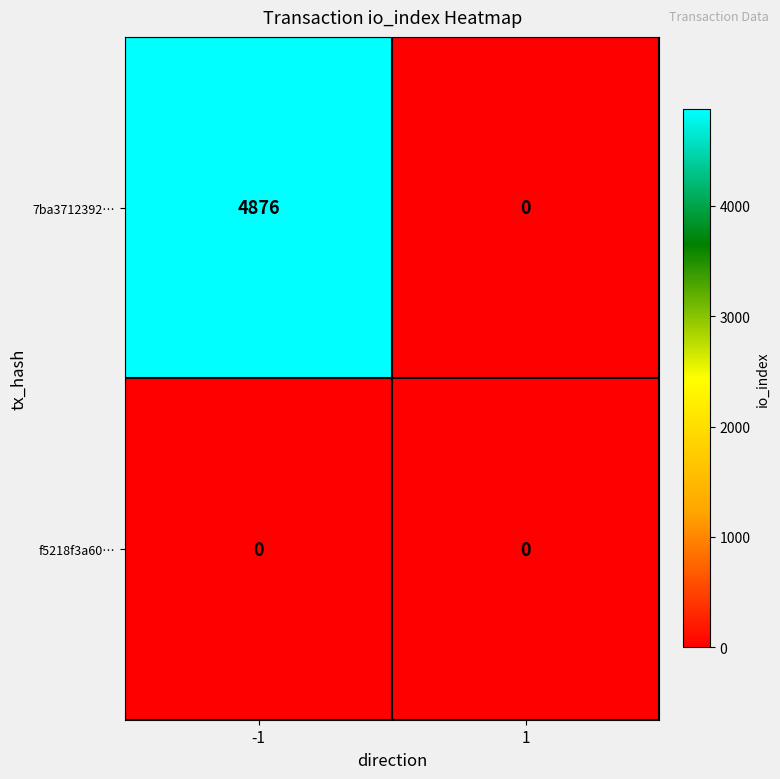

Which series has the largest total across all categories?

7ba3712392…